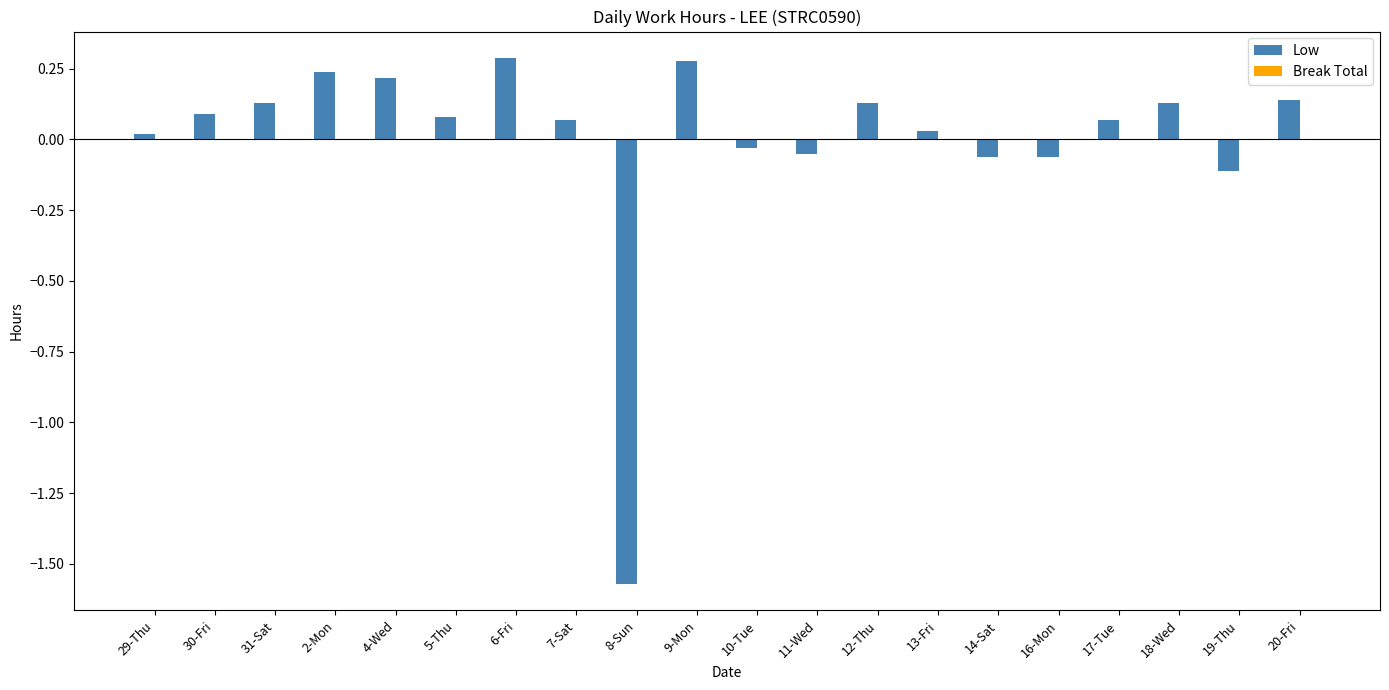

What is the label of the 20th bar from the right?

29-Thu